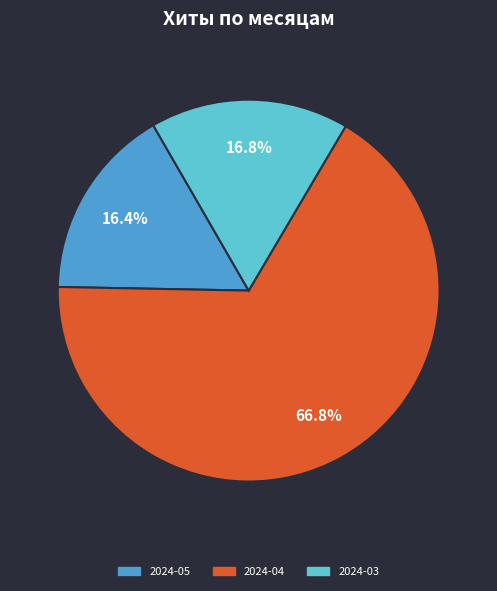

Does any single category account for the majority?

Yes